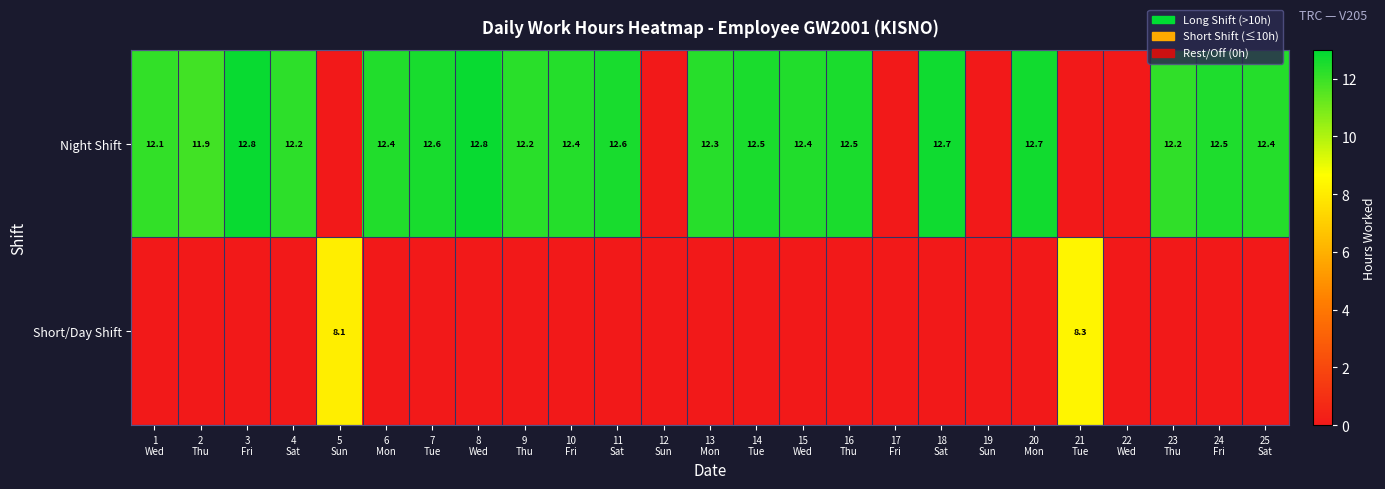

How many values in Short/Day Shift are above zero?

2